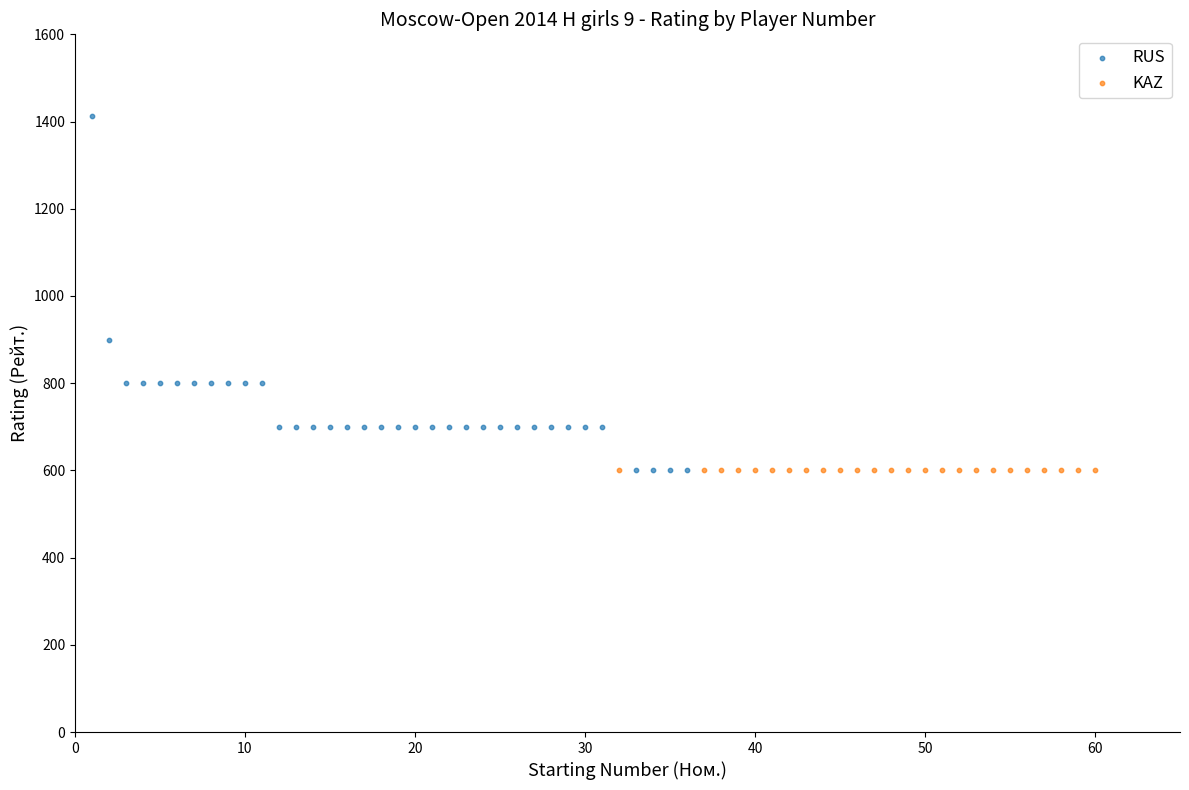

What are all the series names shown in the legend?

RUS, KAZ